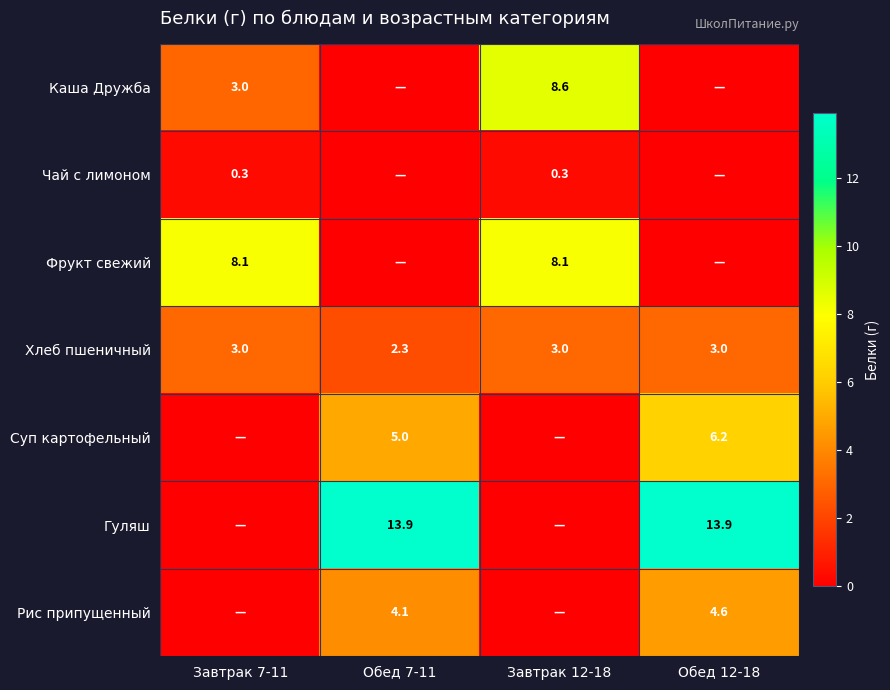

Is the value of Чай с лимоном at Завтрак 12-18 greater than the value of Хлеб пшеничный at Обед 7-11?

No